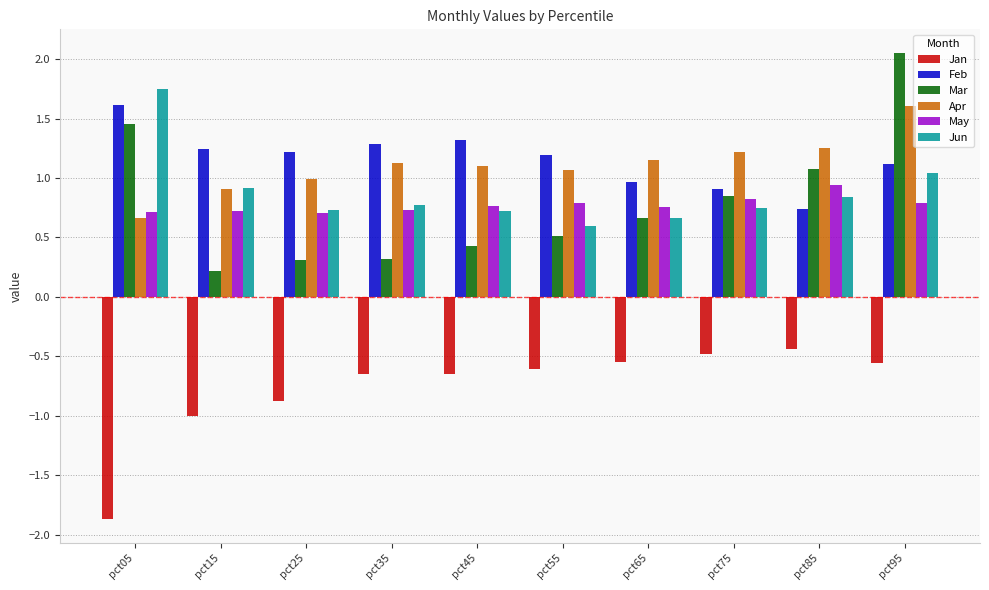

At how many categories does at least one series exceed -1?

10